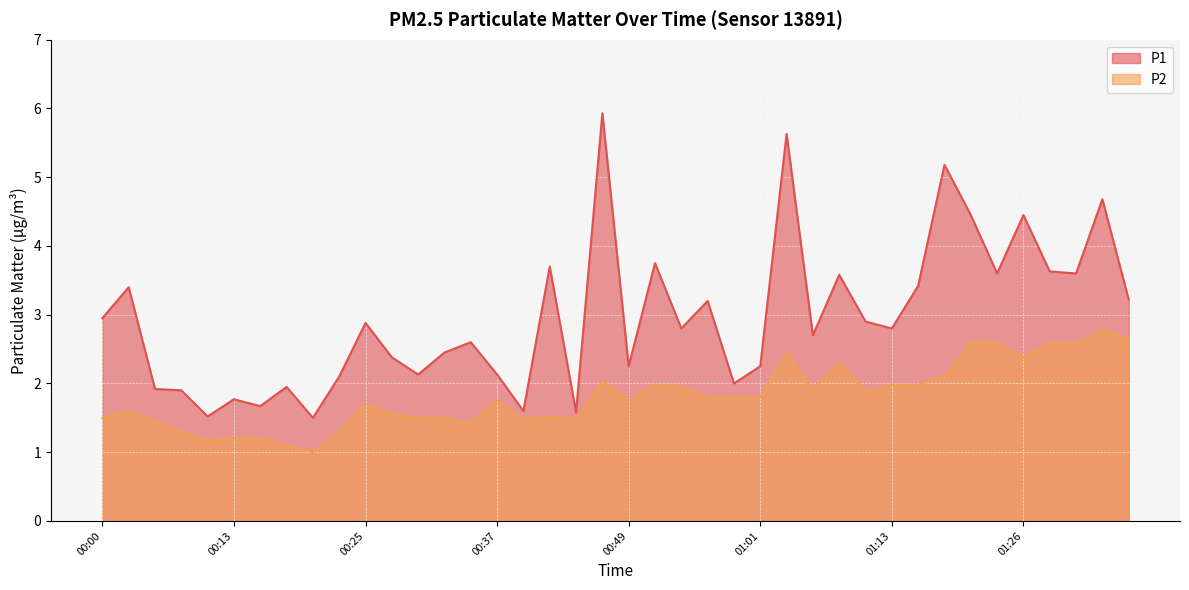

List the series in order of their peak value, lowest first.

P2, P1